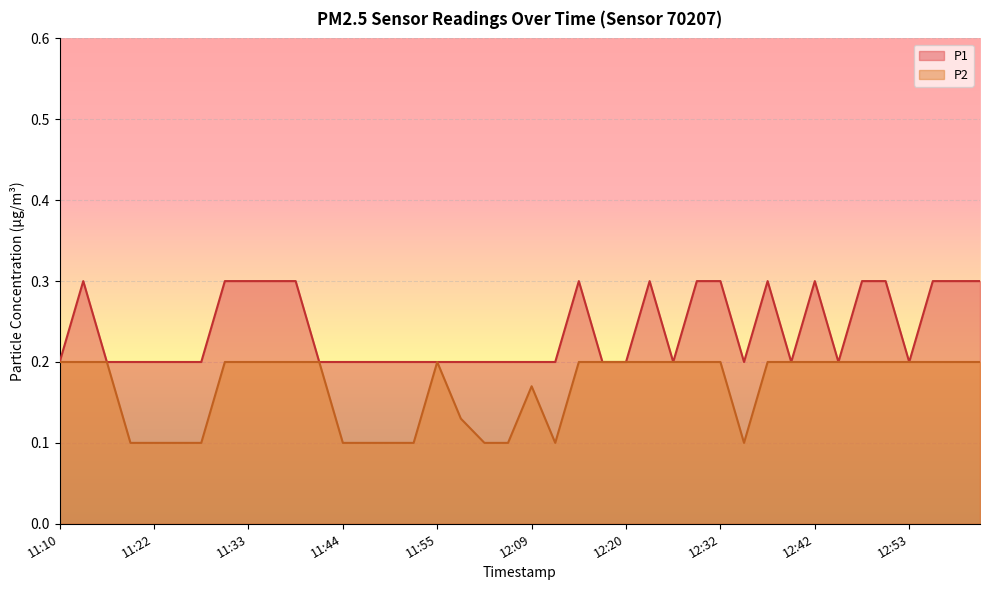

True or false: P2 and P1 intersect in this chart.

False